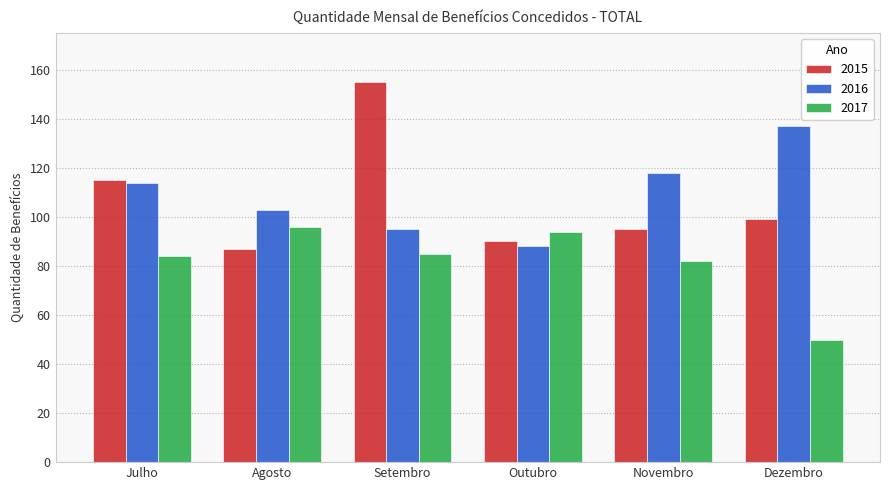

List the series in order of their peak value, highest first.

2015, 2016, 2017